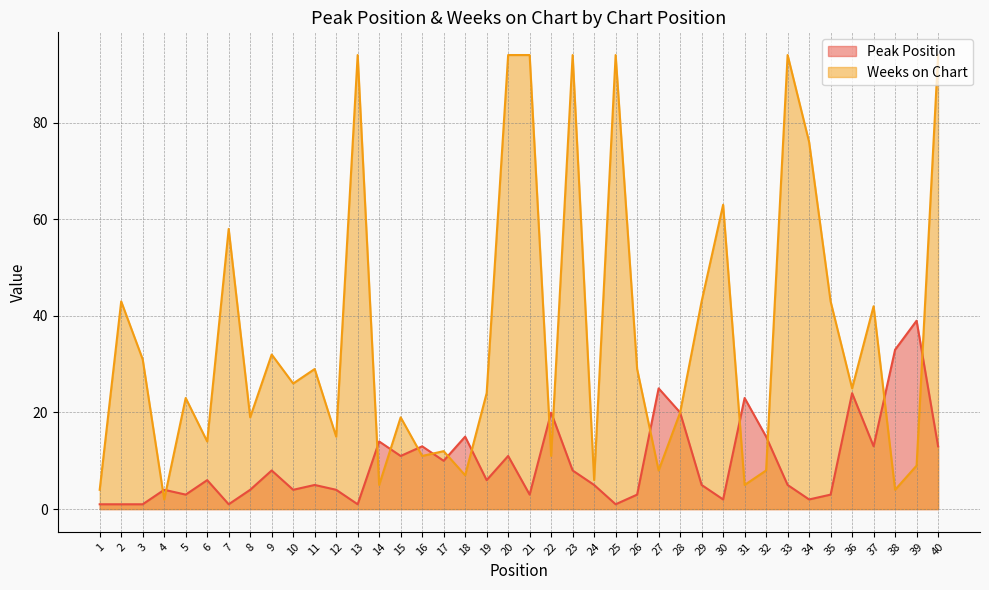

Which series has the widest spread of values?

Weeks on Chart